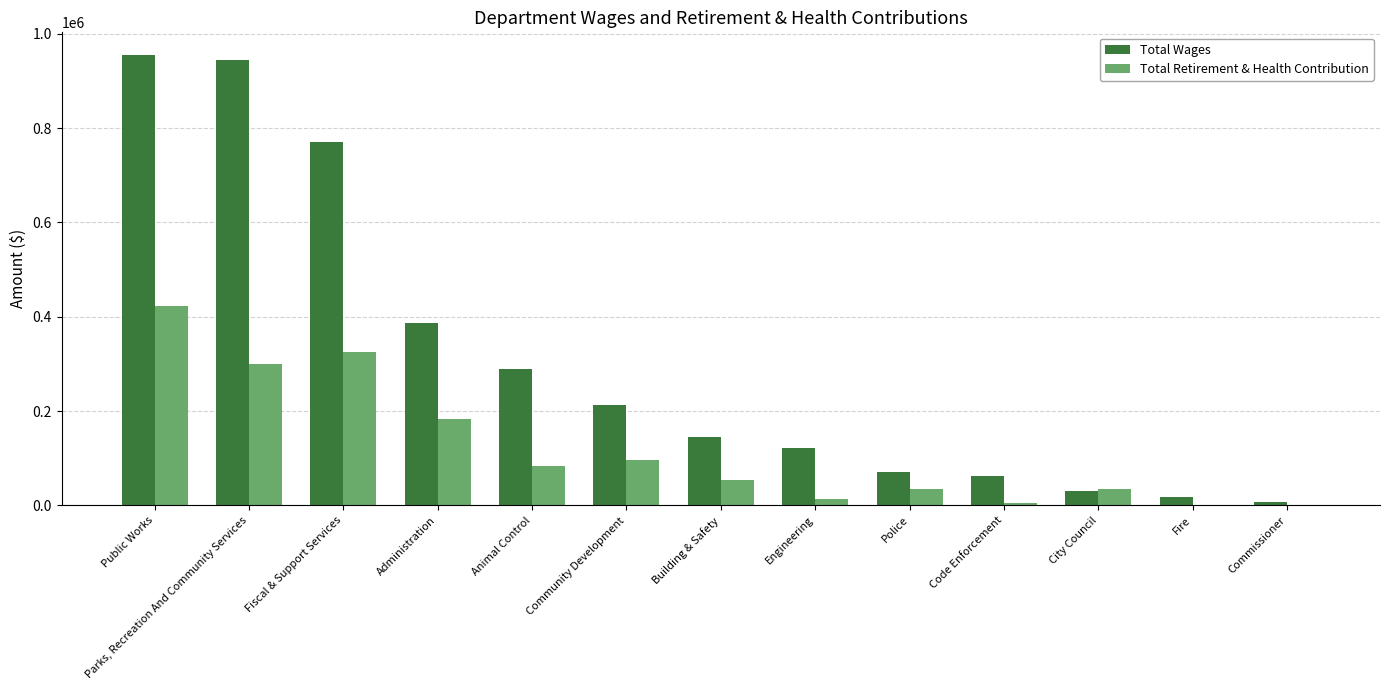

What is the average value of the Total Wages series?

308596